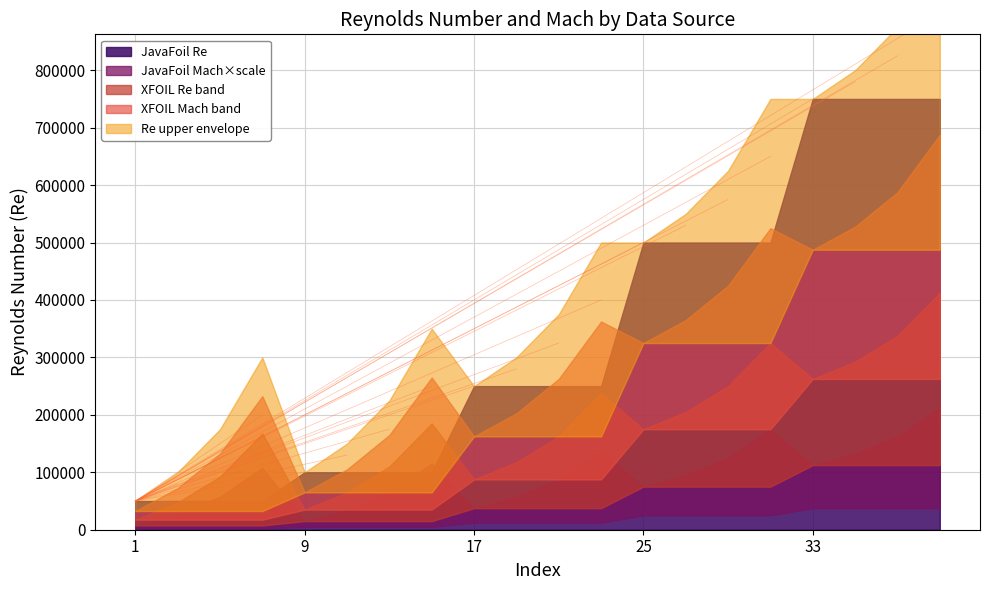

Is it true that Mach_XFOIL equals 0.2 at 5?

True